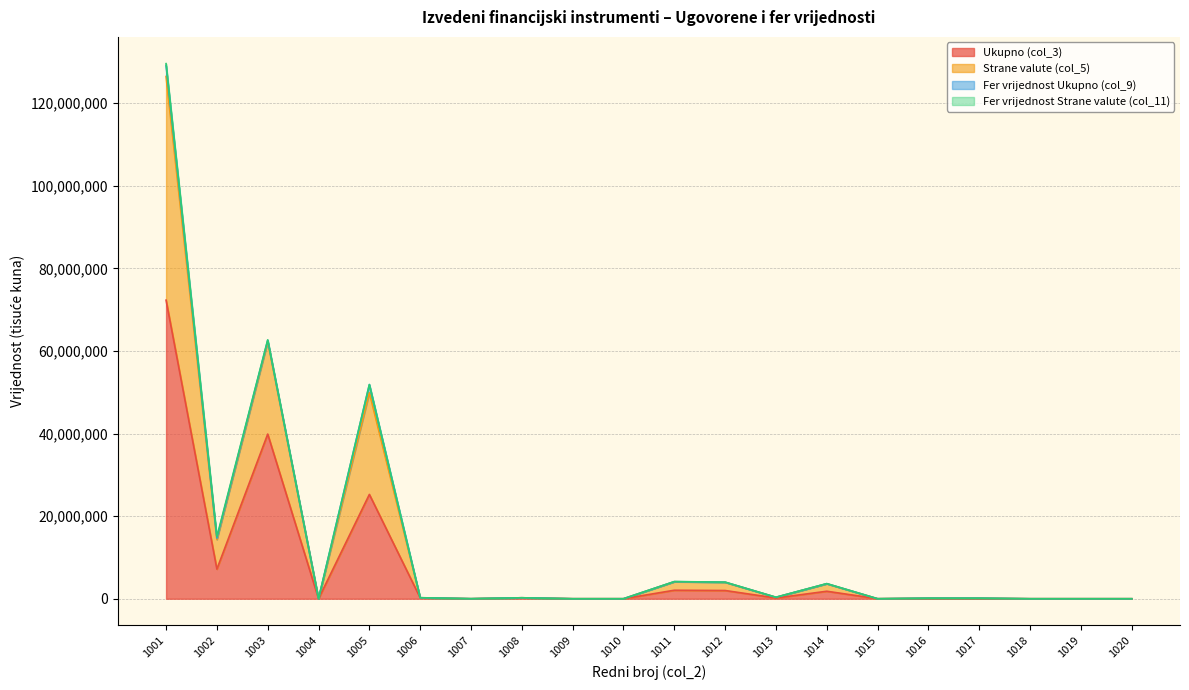

True or false: Ukupno (col_3) and Strane valute (col_5) cross at least once.

False